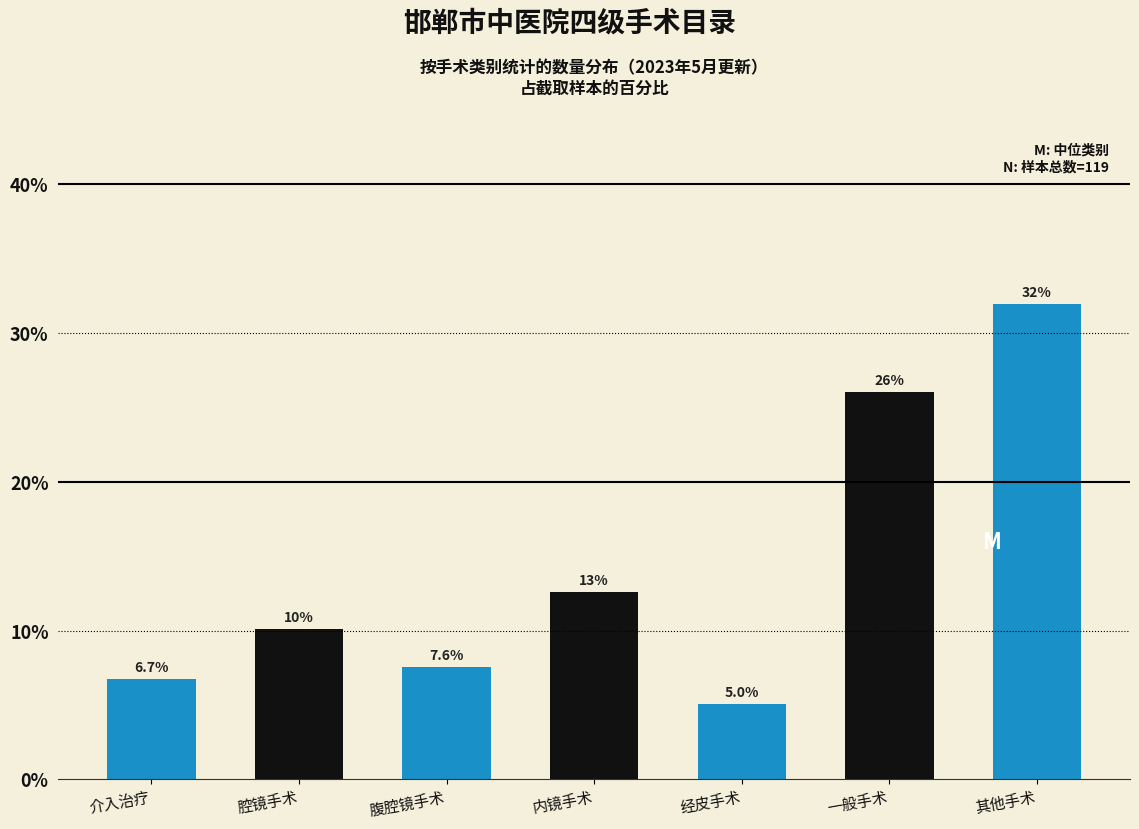

Reading right to left, extract all data points from this chart.

其他手术=31.9	一般手术=26.1	经皮手术=5.0	内镜手术=12.6	腹腔镜手术=7.6	腔镜手术=10.1	介入治疗=6.7